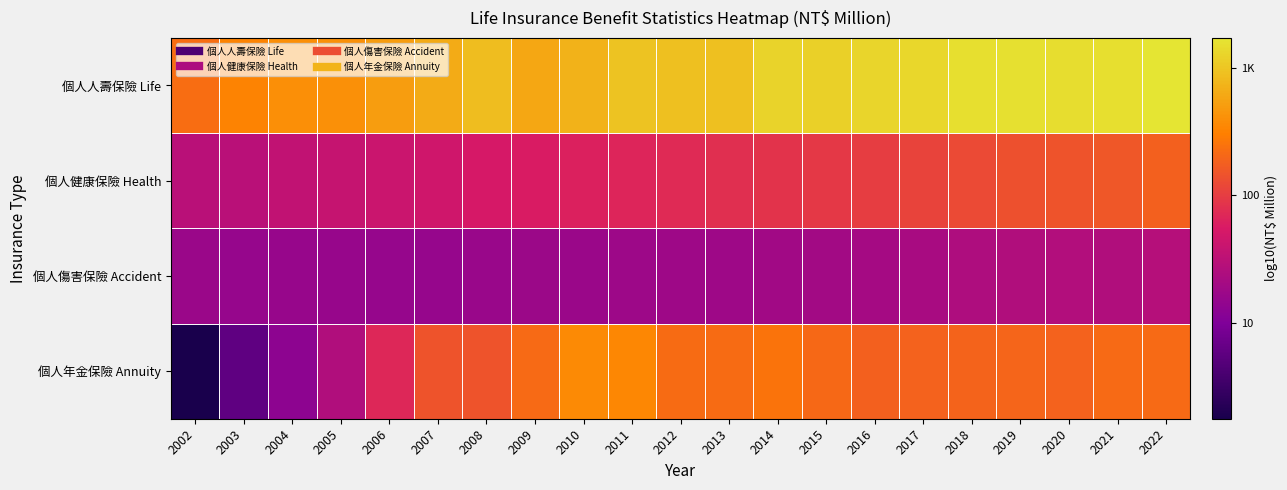

Which series has the widest spread of values?

個人年金保險 Annuity